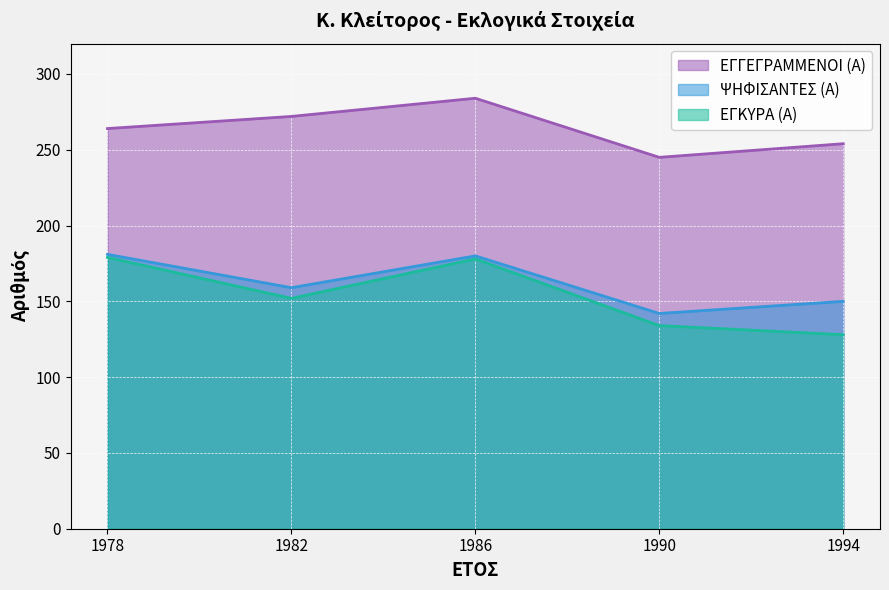

Is the value of ΕΓΓΕΓΡΑΜΜΕΝΟΙ (Α) at 1994 greater than the value of ΨΗΦΙΣΑΝΤΕΣ (Α) at 1978?

Yes